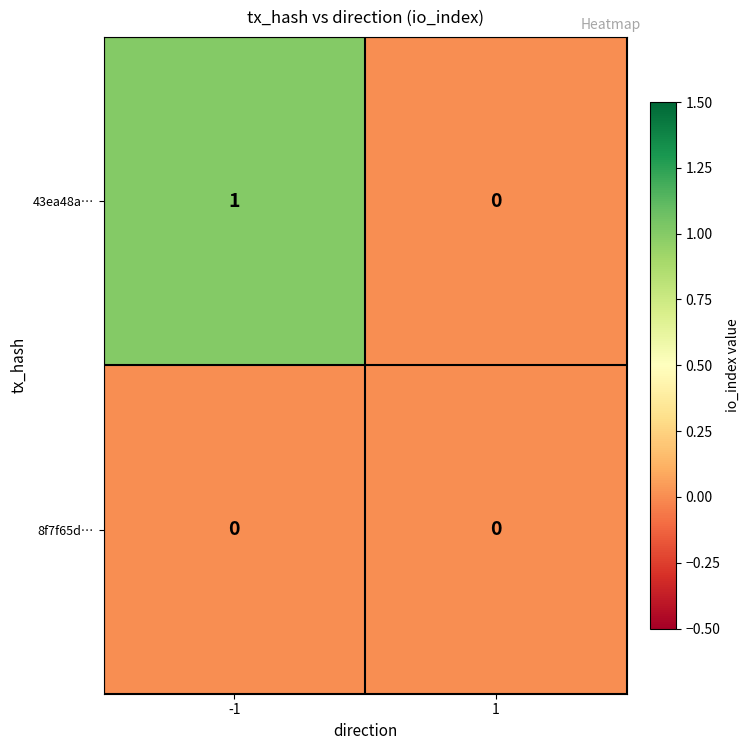

Is it true that 43ea48a… equals 1 at -1?

True